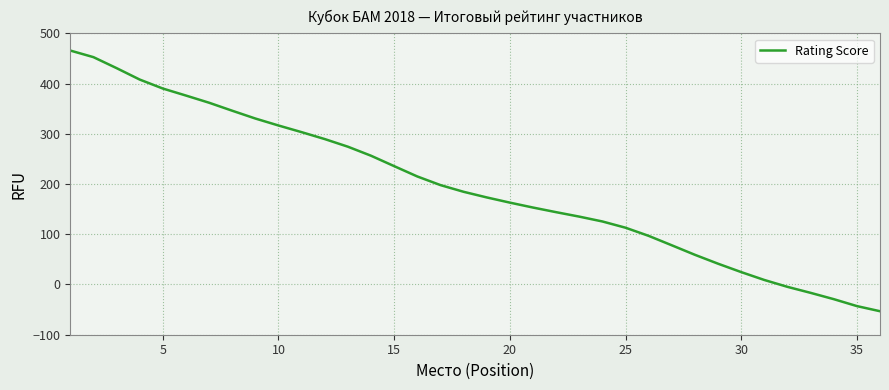

What is the greatest value displayed?

465.7